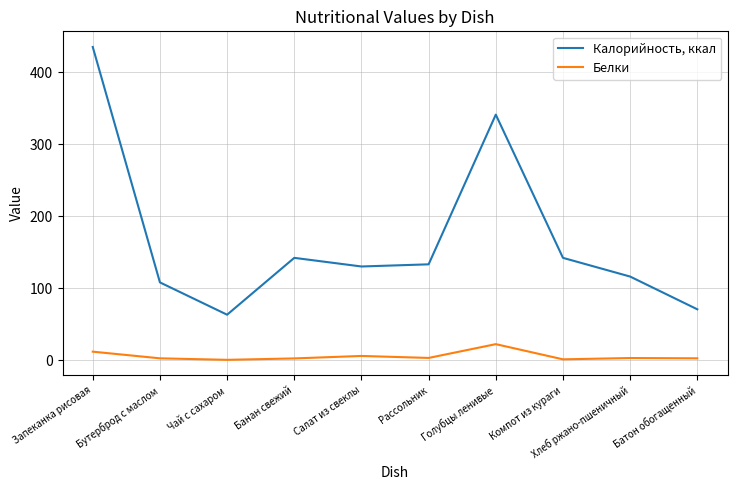

What is the difference between the maximum and minimum values in the Белки series?

21.8